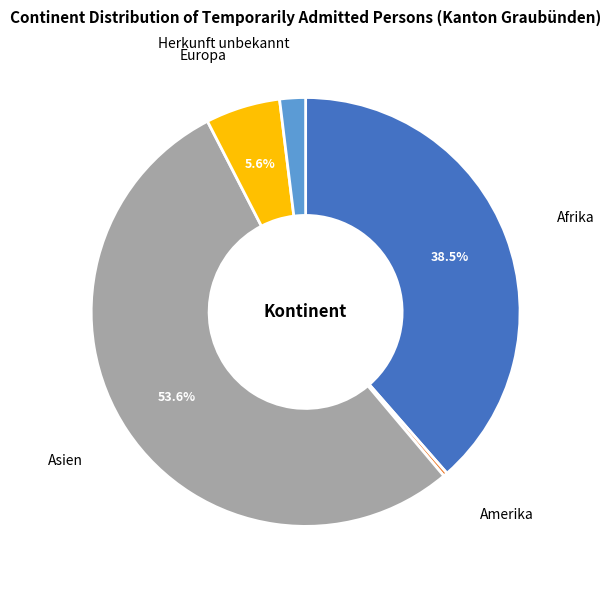

Rank the categories by value from lowest to highest.

Amerika, Herkunft unbekannt, Europa, Afrika, Asien